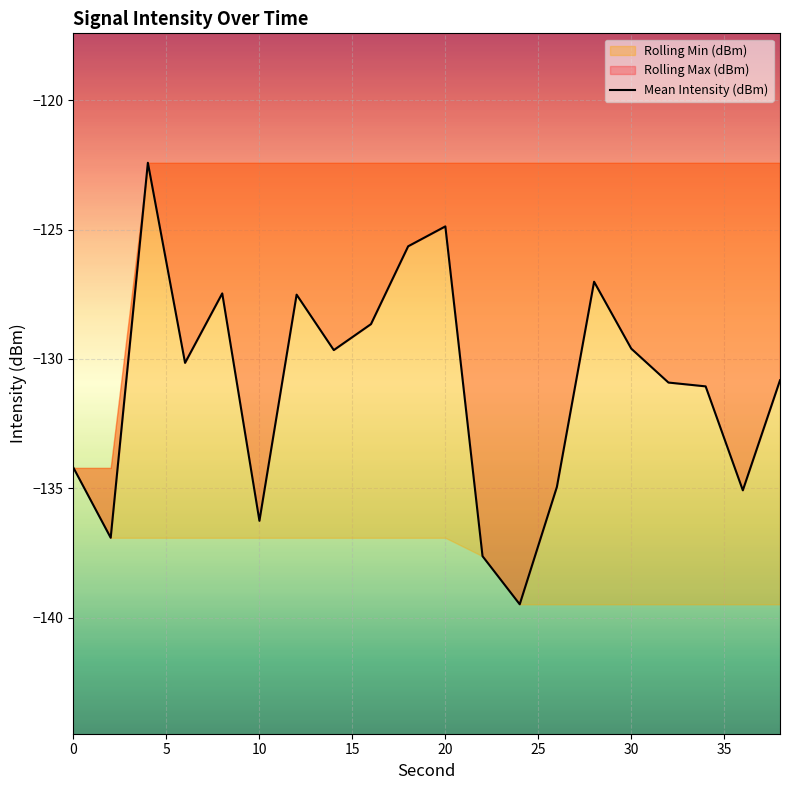

What is the difference between the maximum and minimum values?

17.1